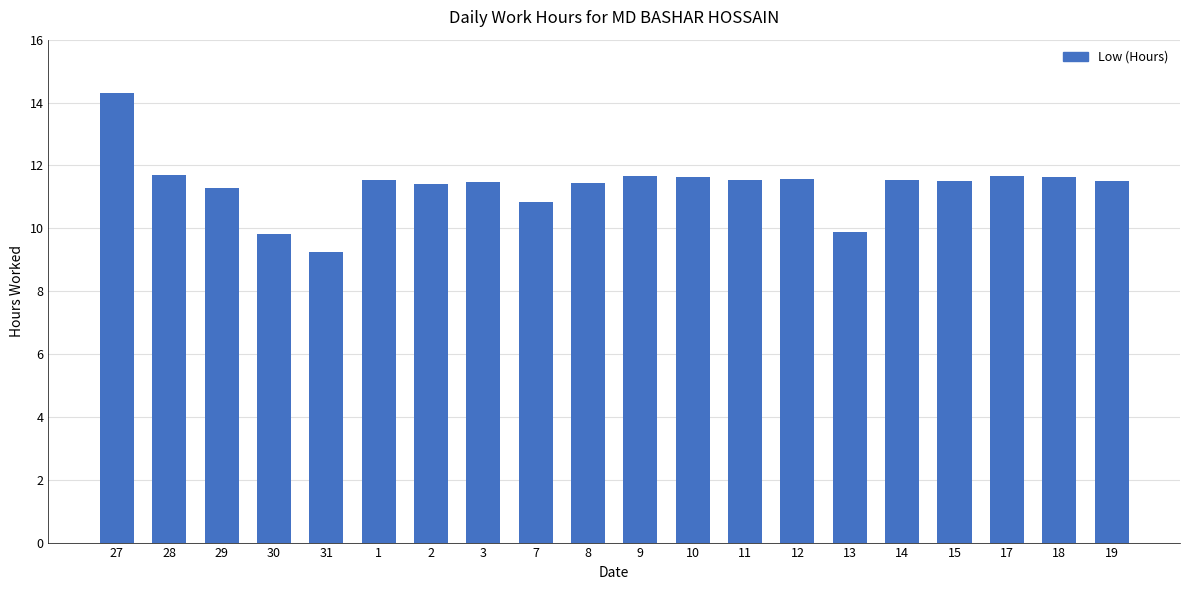

The value at 9 is 15.4. True or false?

False